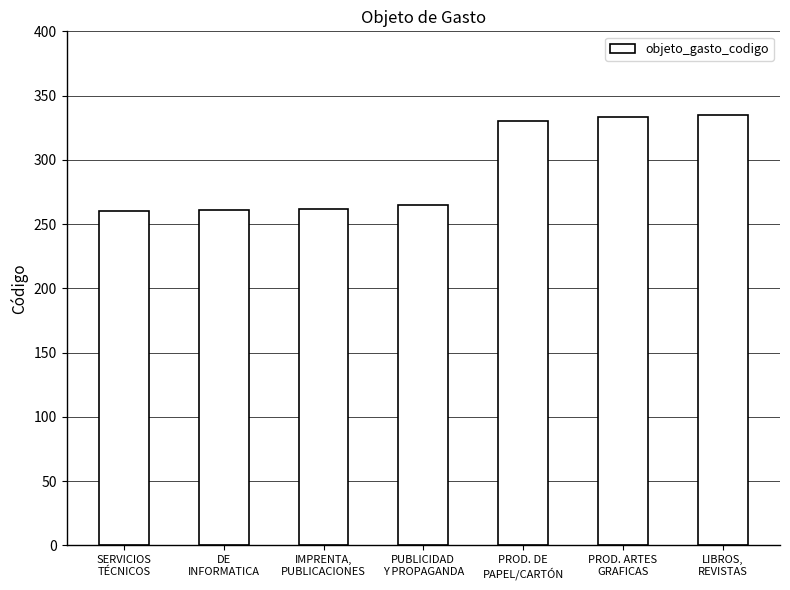

What is the average value?

292